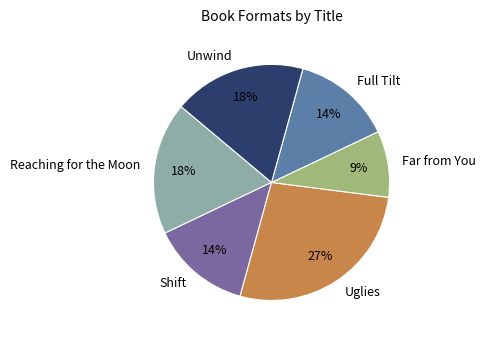

Combined, do Far from You and Full Tilt account for over 50%?

No